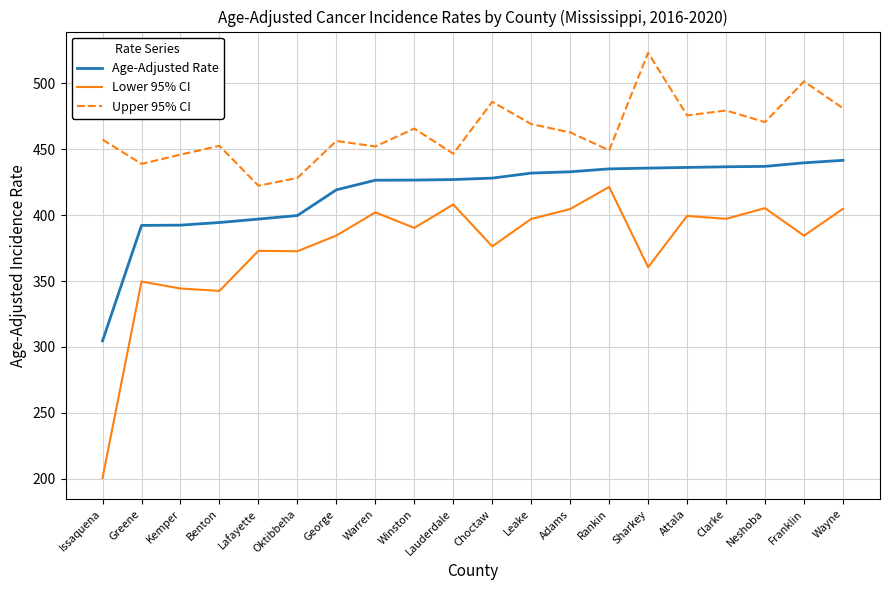

Which series has the largest range (max minus min)?

Lower 95% CI